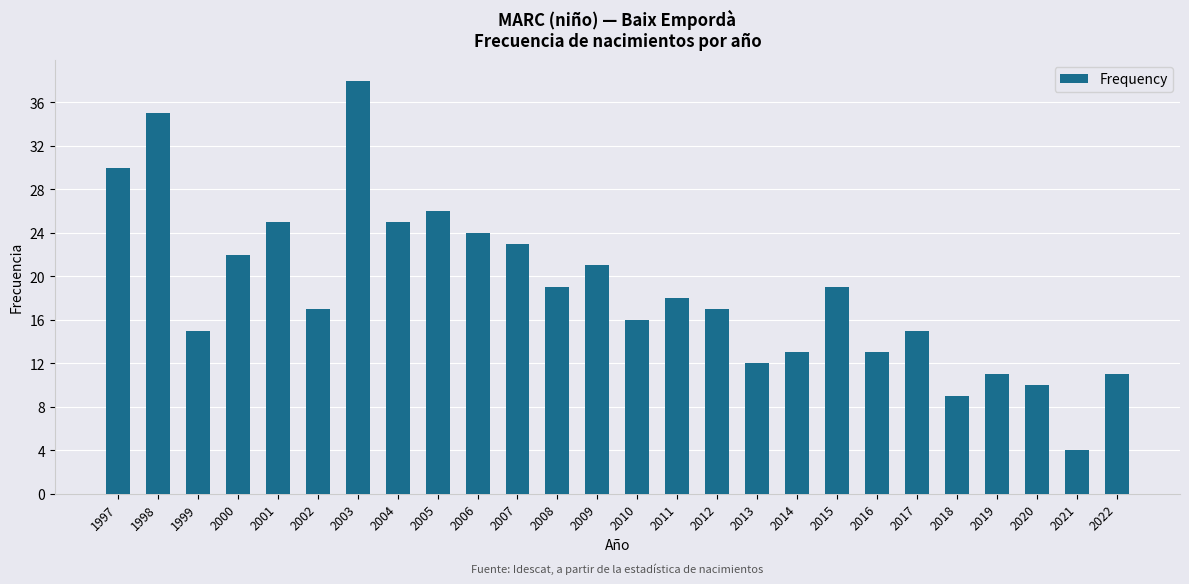

The value at 2003 is 38. True or false?

True